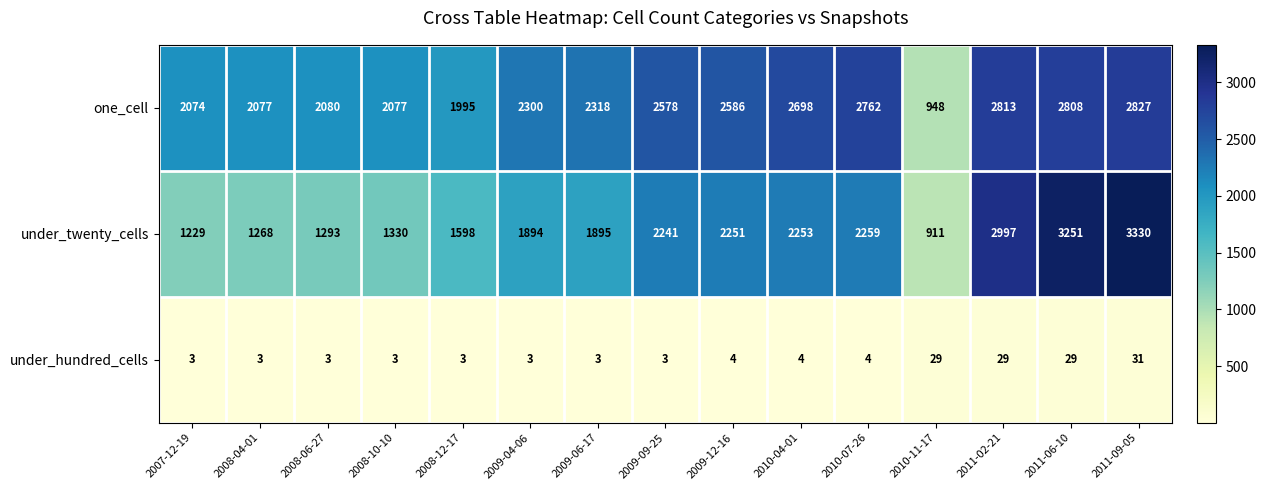

Read the under_hundred_cells value at 2009-12-16, to the nearest 5.

5